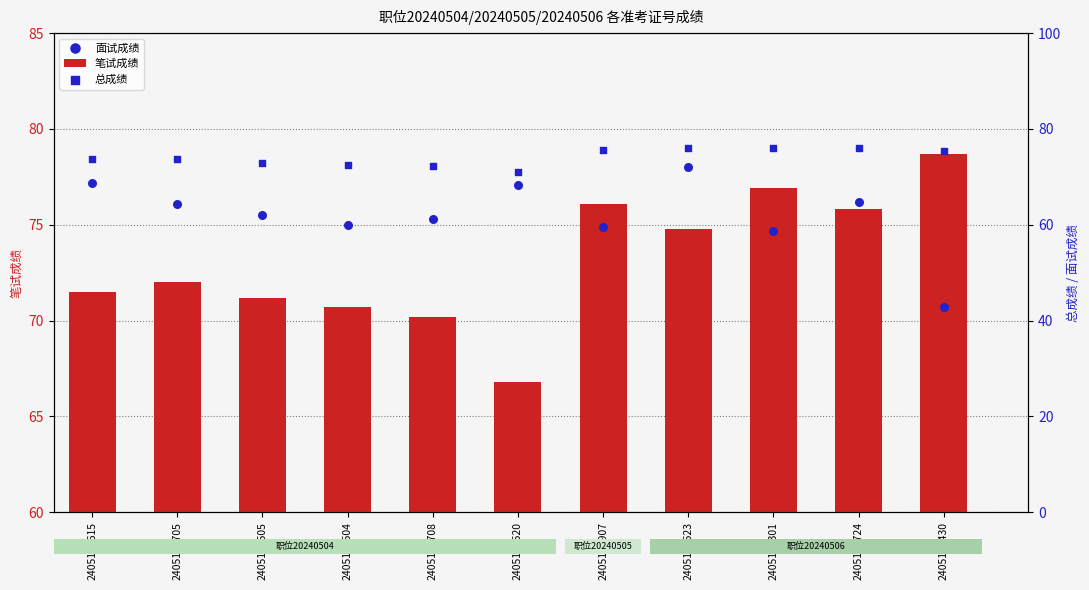

Is the value of 面试成绩 at 2405181430 greater than the value of 笔试成绩 at 2405180708?

Yes